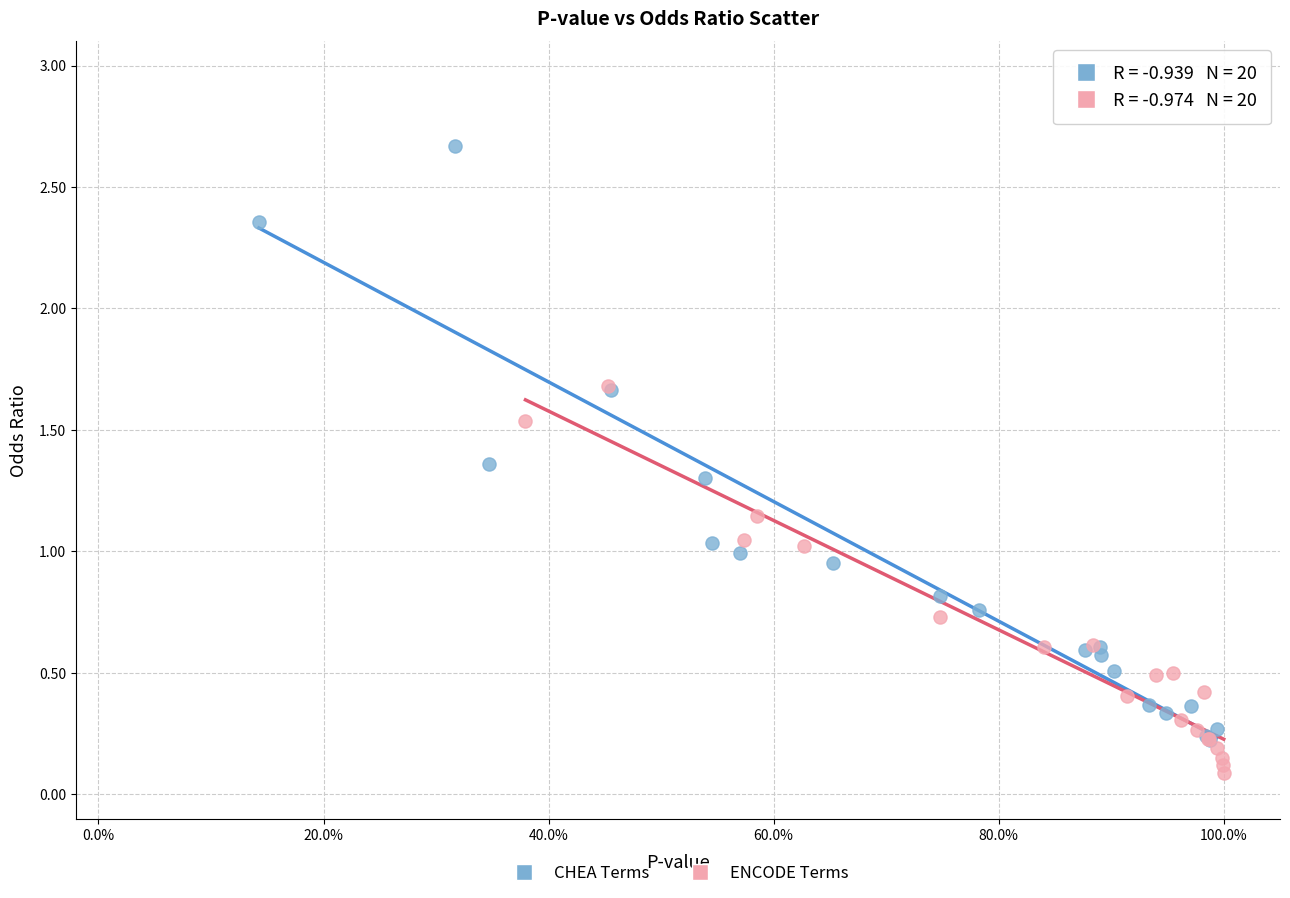

Which series reaches the minimum Y coordinate?

ENCODE Terms